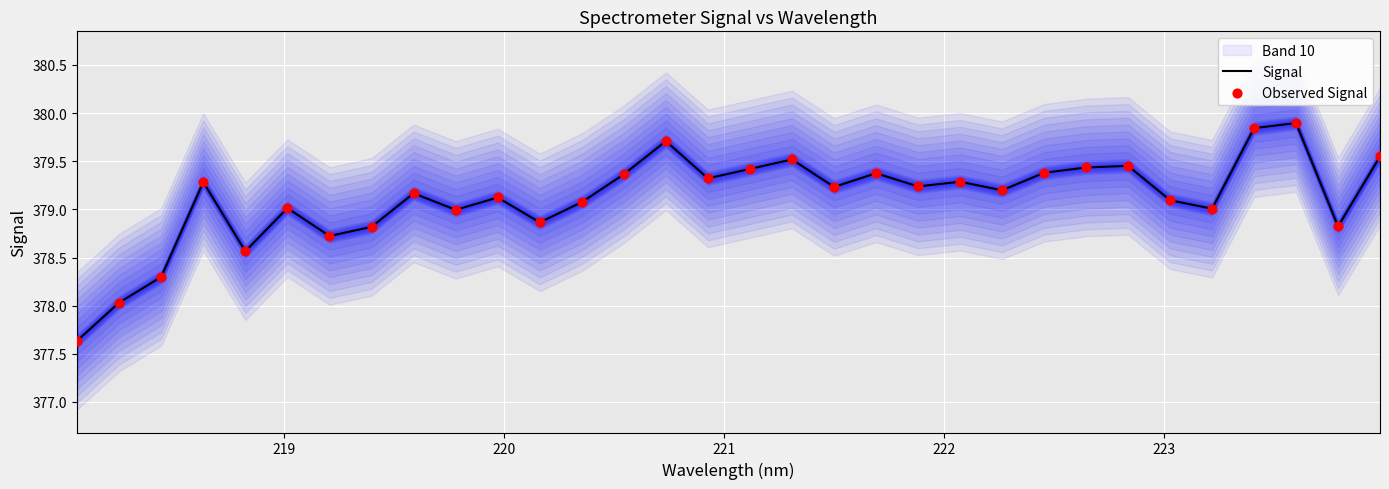

At how many categories does at least one series exceed 378?

31